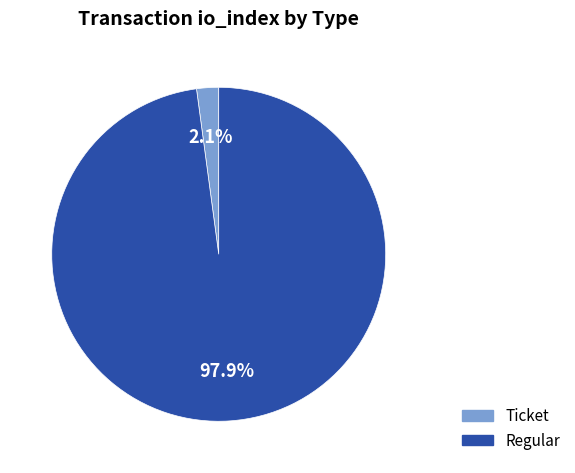

Is there any slice that represents more than half of the pie?

Yes